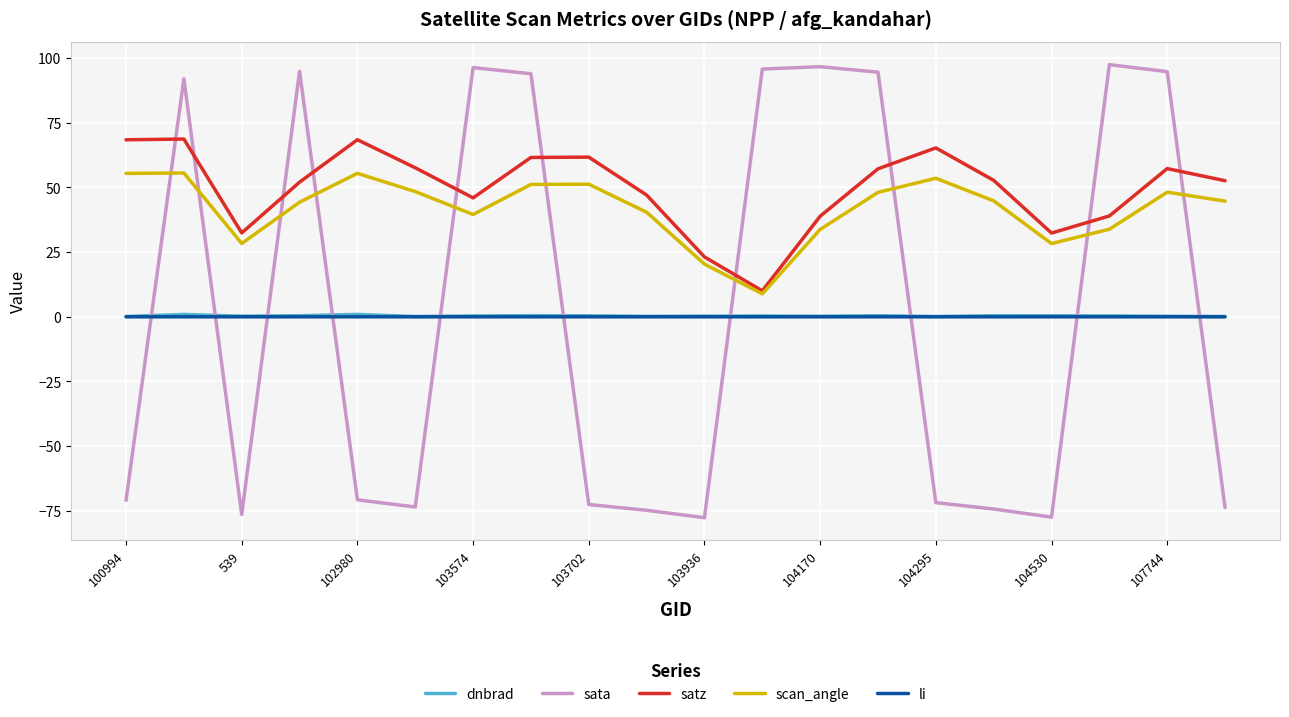

Which series has the largest total across all categories?

satz